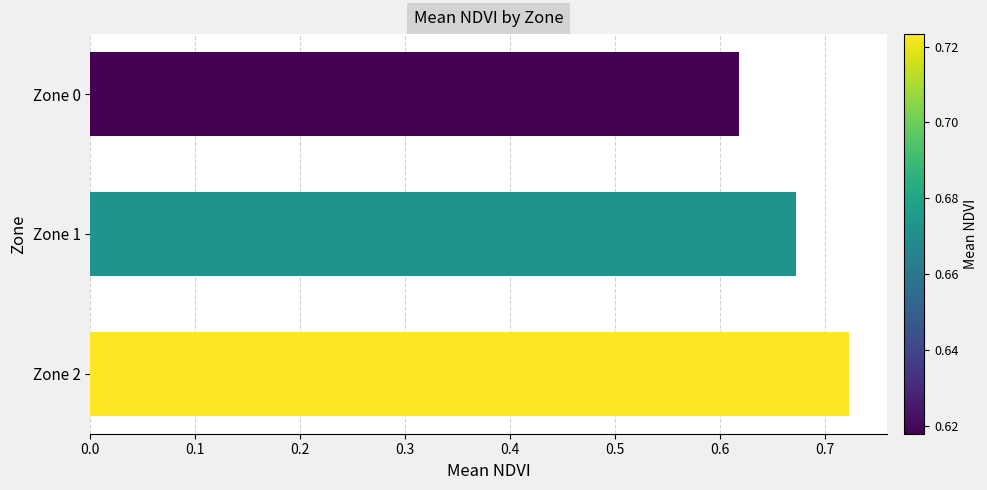

Which category has the highest value across all series?

Zone 2